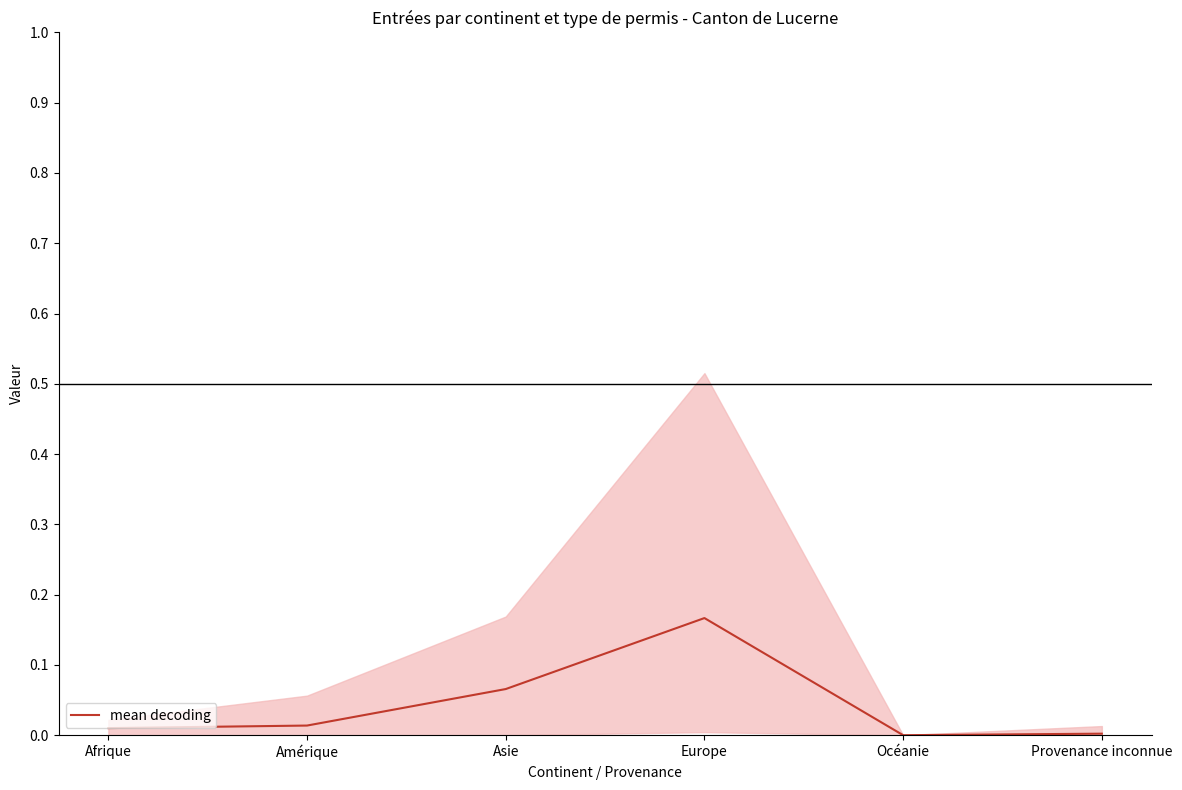

Between Asie and Afrique, which is larger?

Asie